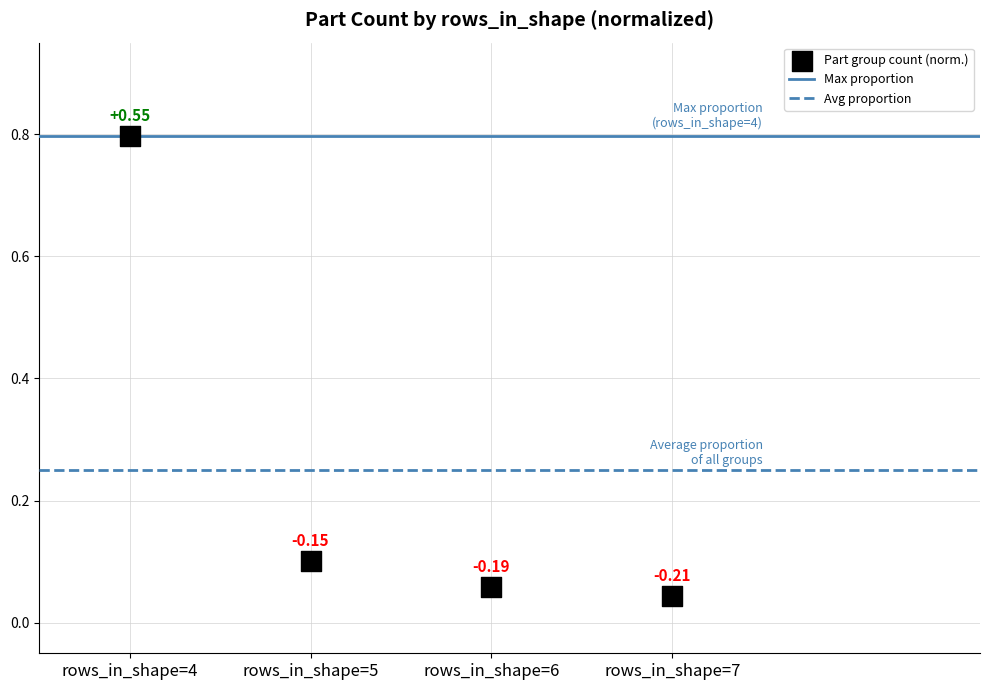

Which series has the largest Y range (max minus min)?

Max proportion
(rows_in_shape=4)